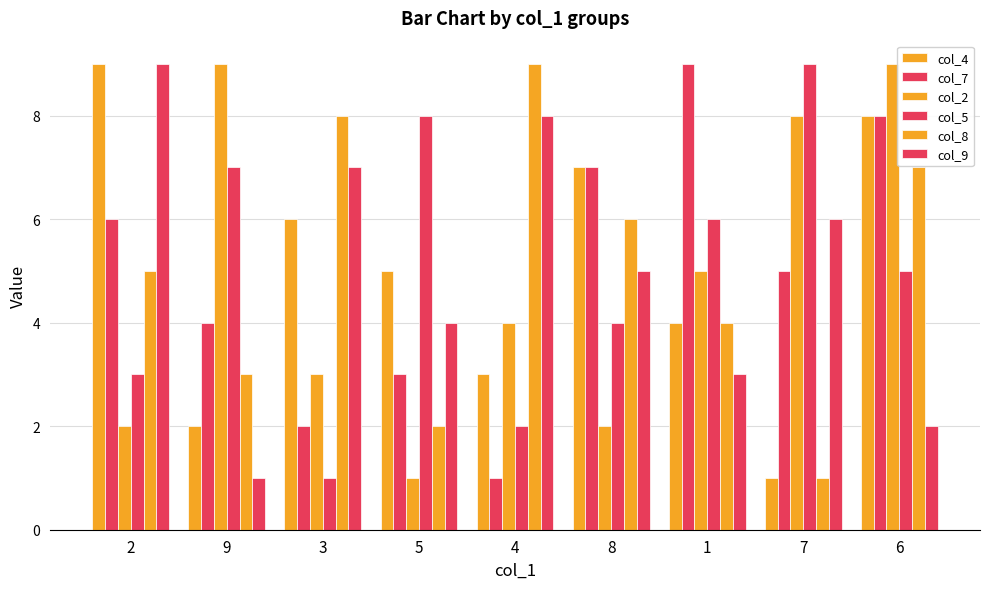

Between 4 and 3, which is larger?

3